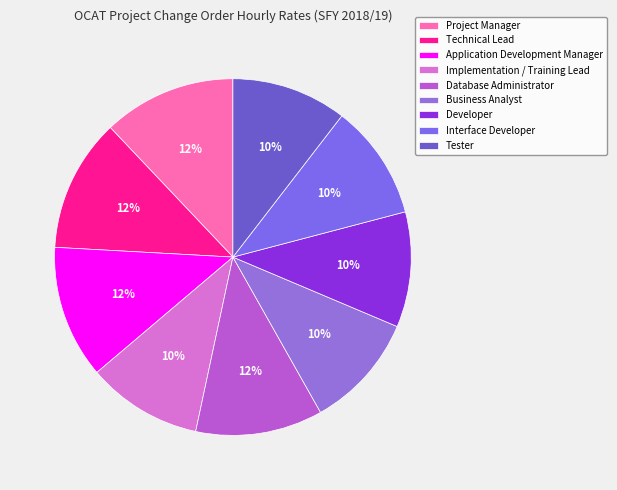

Which slice is the smallest?

Implementation / Training Lead